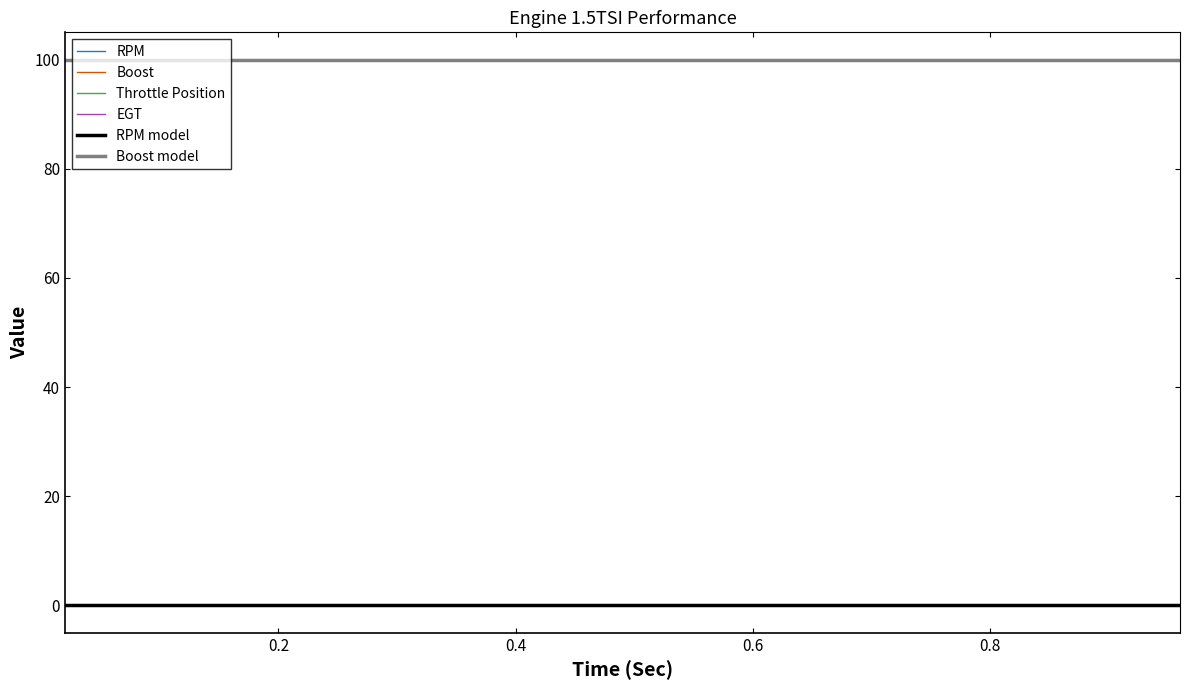

Is this an area chart (filled region under the line)?

No